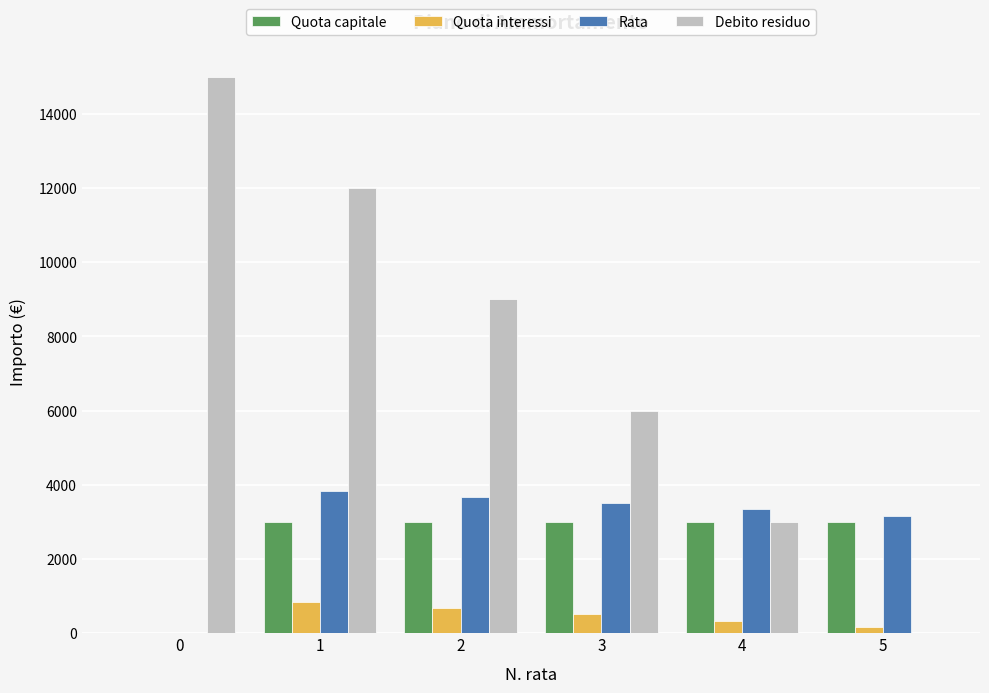

Where is Rata nearest to the value 1920?

5